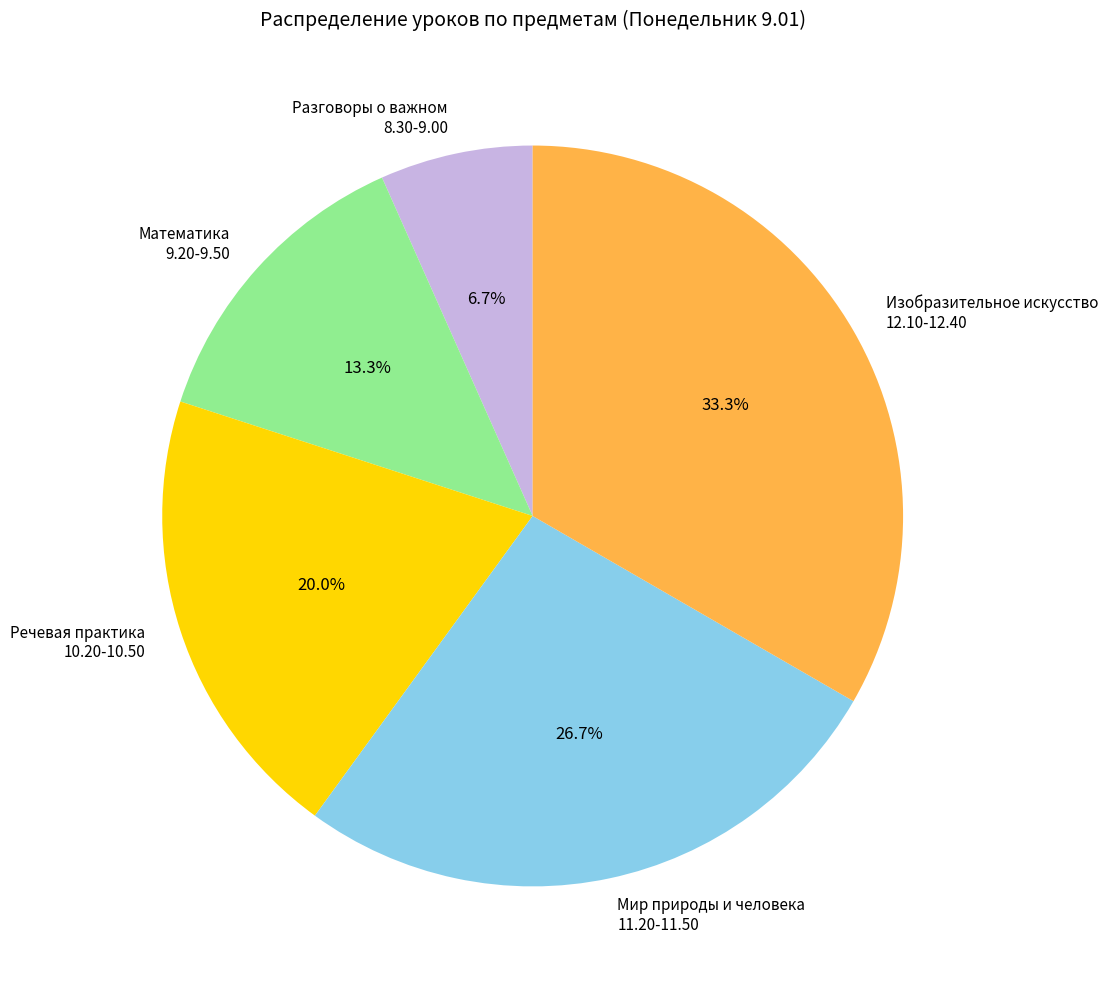

Rank the categories by value from highest to lowest.

Изобразительное искусство 12.10-12.40, Мир природы и человека 11.20-11.50, Речевая практика 10.20-10.50, Математика 9.20-9.50, Разговоры о важном 8.30-9.00